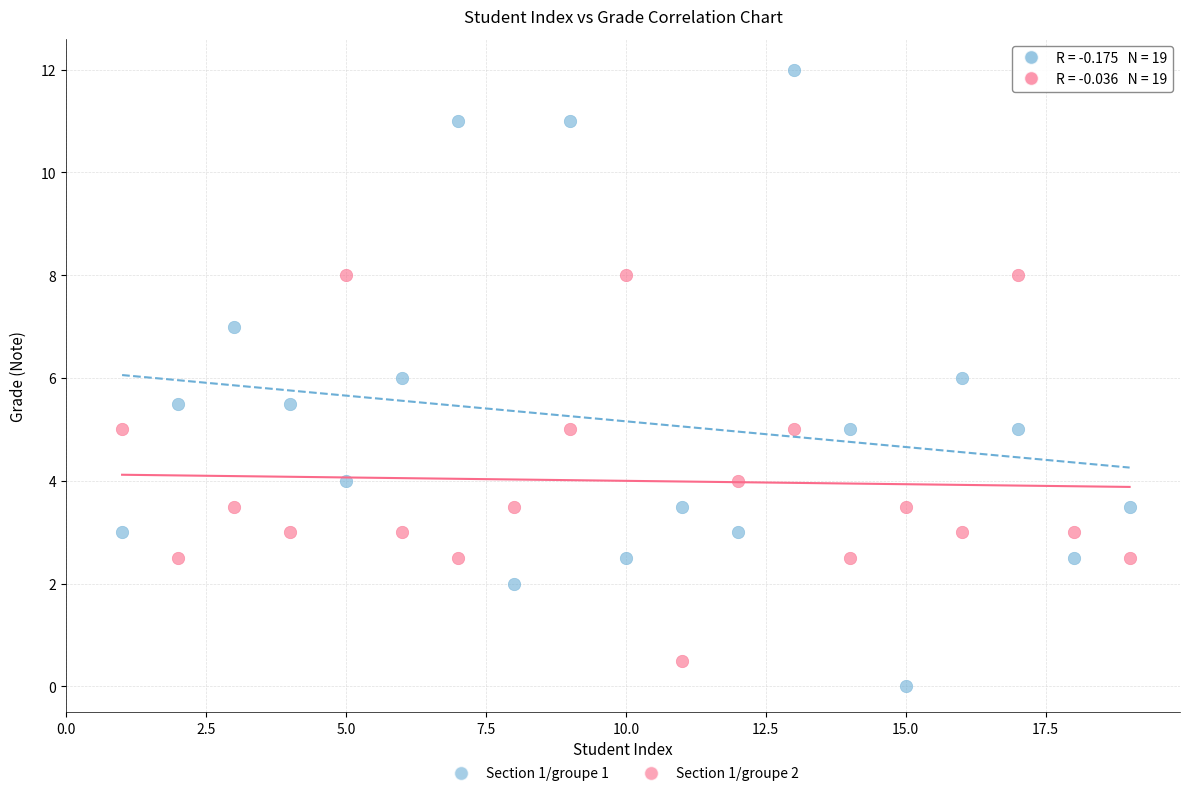

Across all data points, what is the range of Y values (max minus min)?

12.0